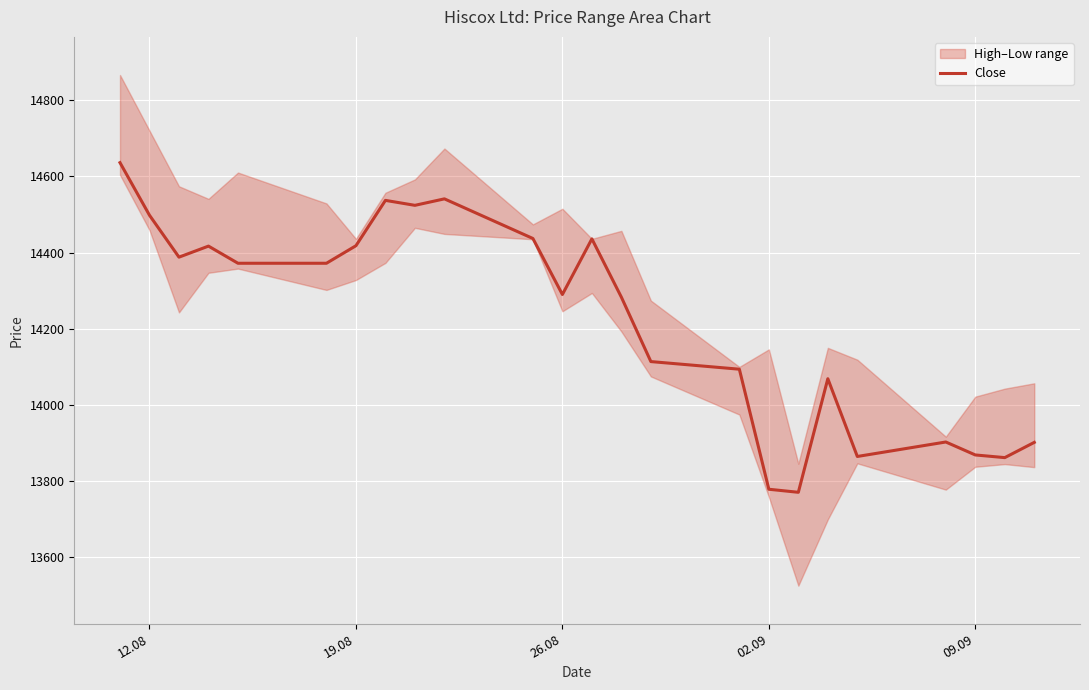

What is the value of the 11th point from the left?

14437